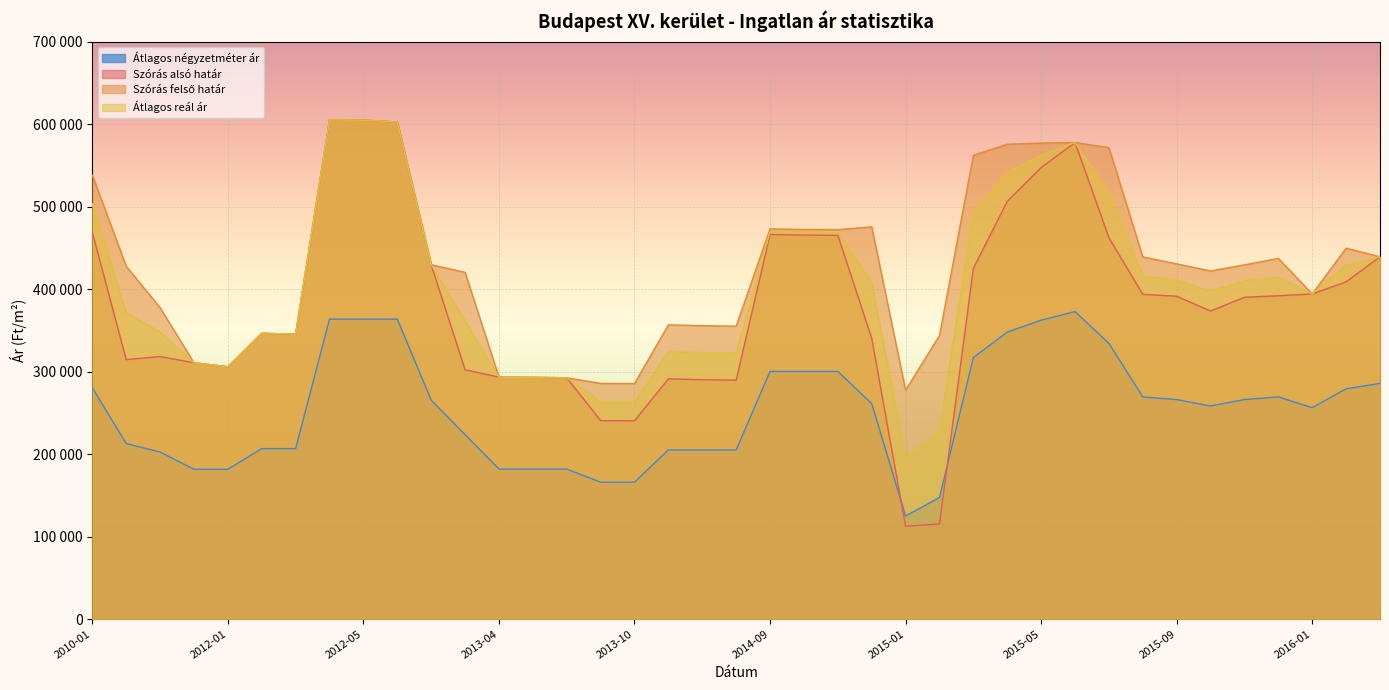

The value of Átlagos négyzetméter ár at 2011-11 is 335924. True or false?

False